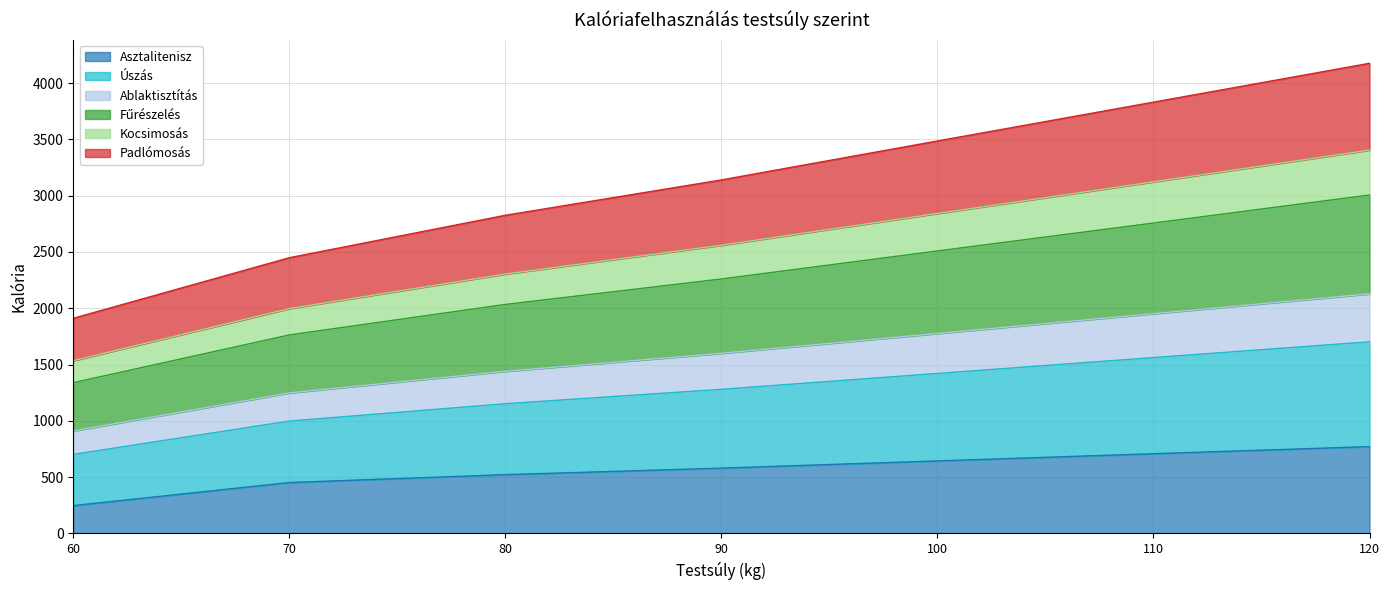

What is the total value across all series at 120?

4176